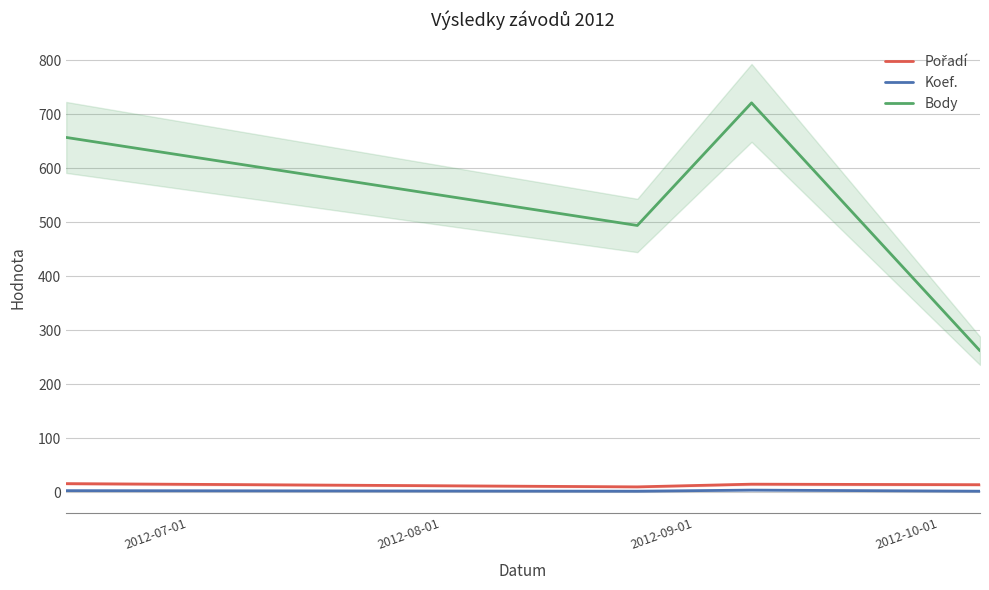

True or false: Koef. has a value of 1 at 2012-10-01.

False